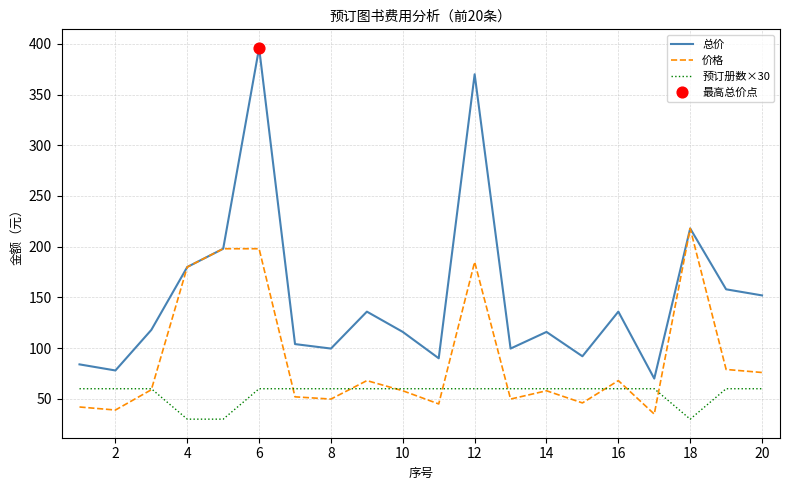

Which series has the largest range (max minus min)?

总价